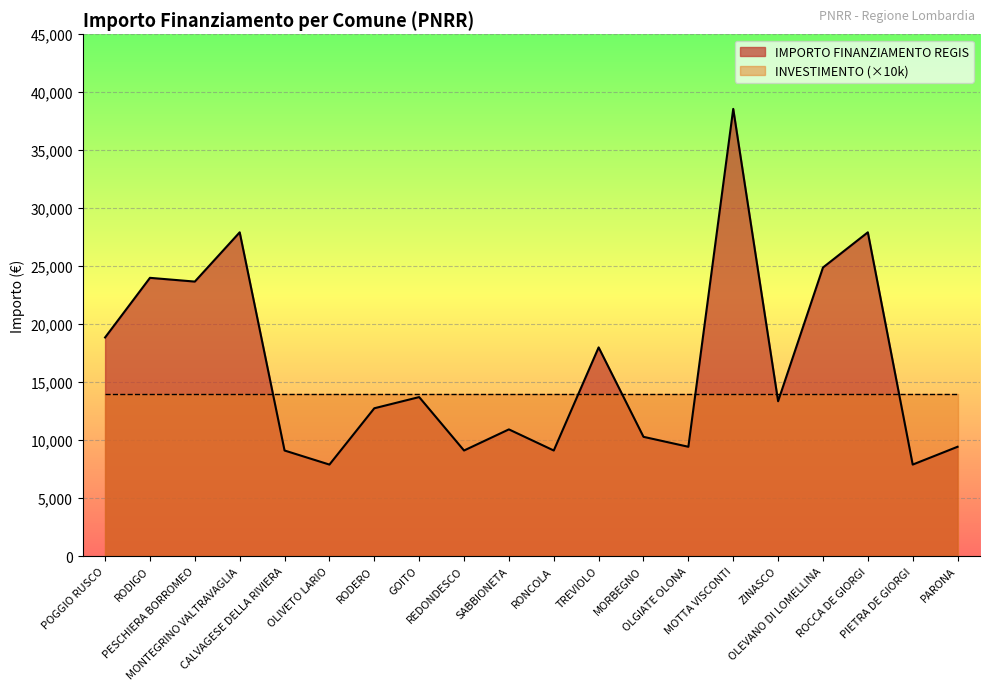

Is it true that the value at GOITO is 13712?

True